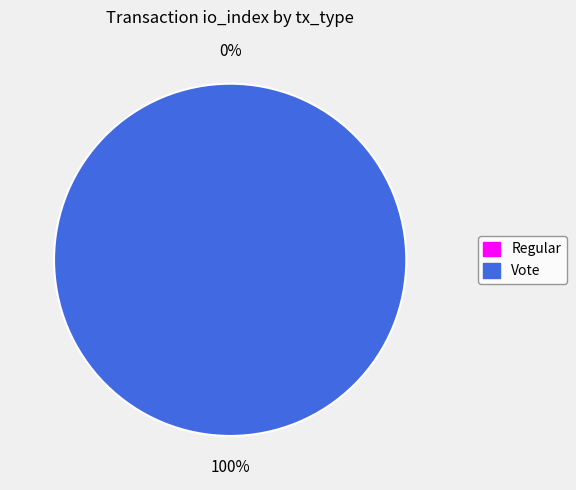

The Regular slice represents 1% of the pie. True or false?

False